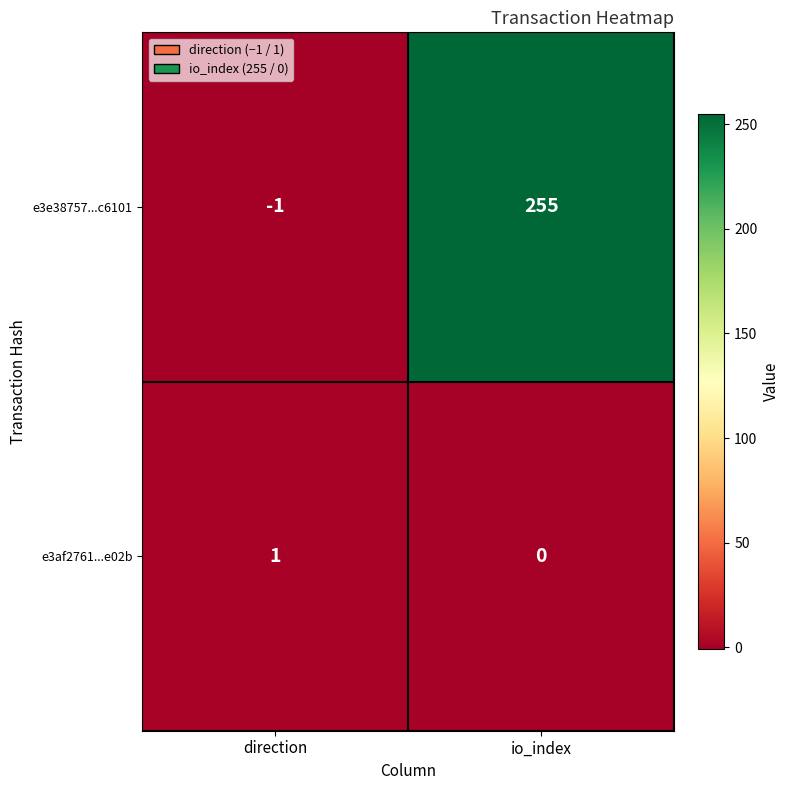

The e3e38757...c6101 series shows 255 at io_index. True or false?

True